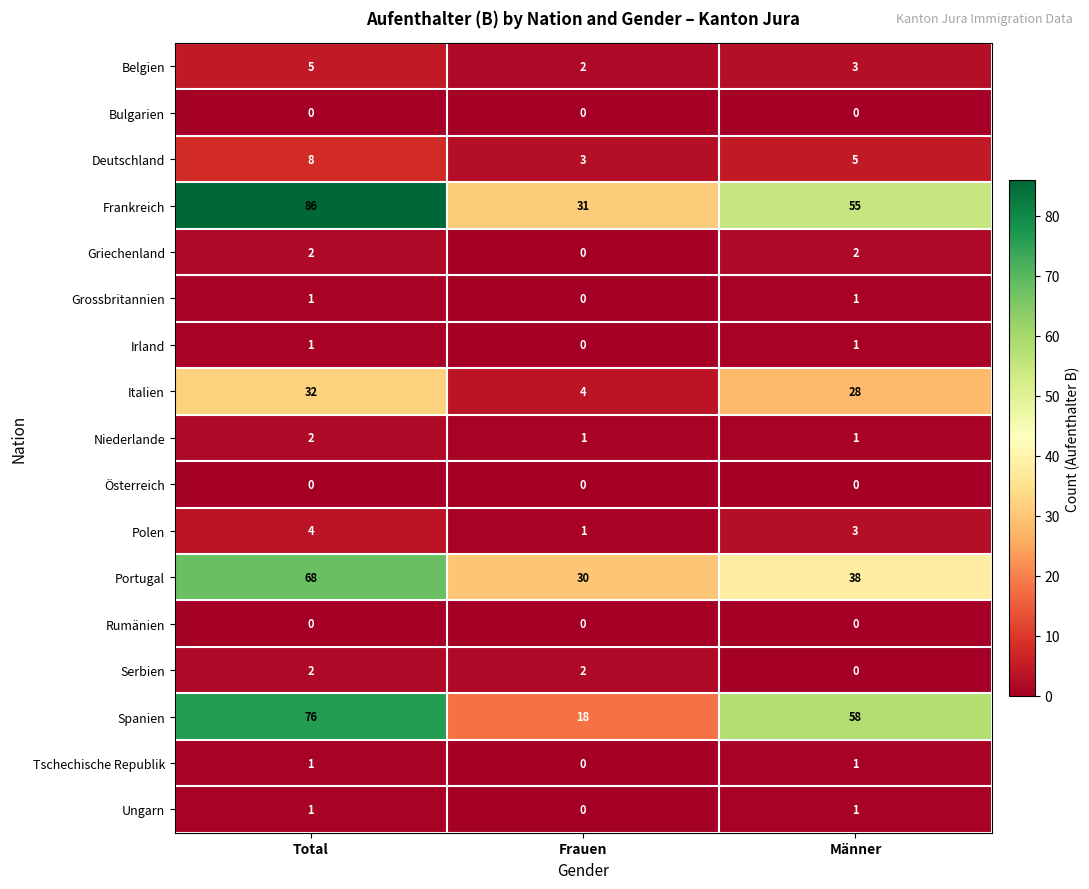

What is the total value across all series at Frauen?

92